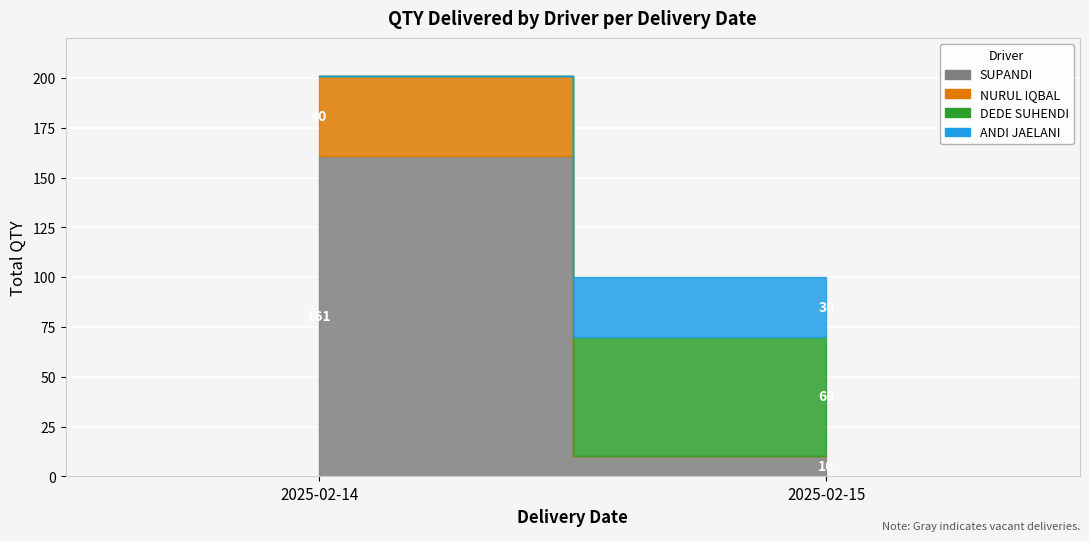

How many lines are shown in the chart?

4